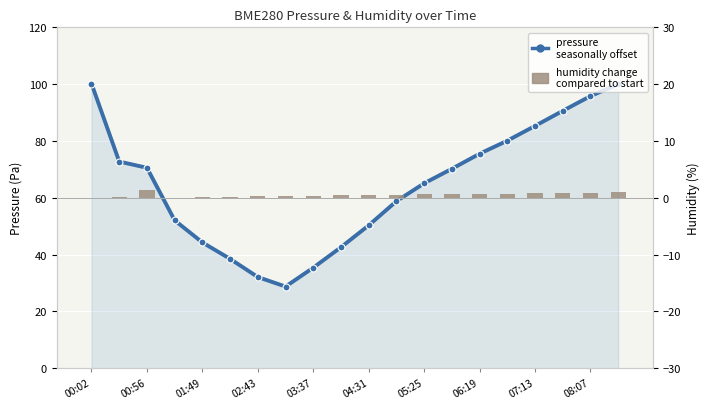

What is the sum of all pressure
(offset from base) values?

1288.9